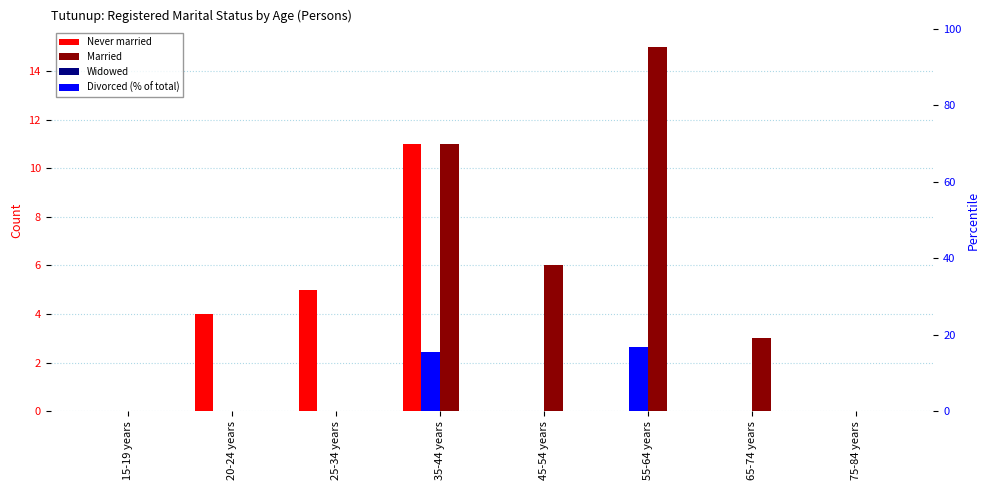

How many positive values does the Divorced (% of total) series have?

2